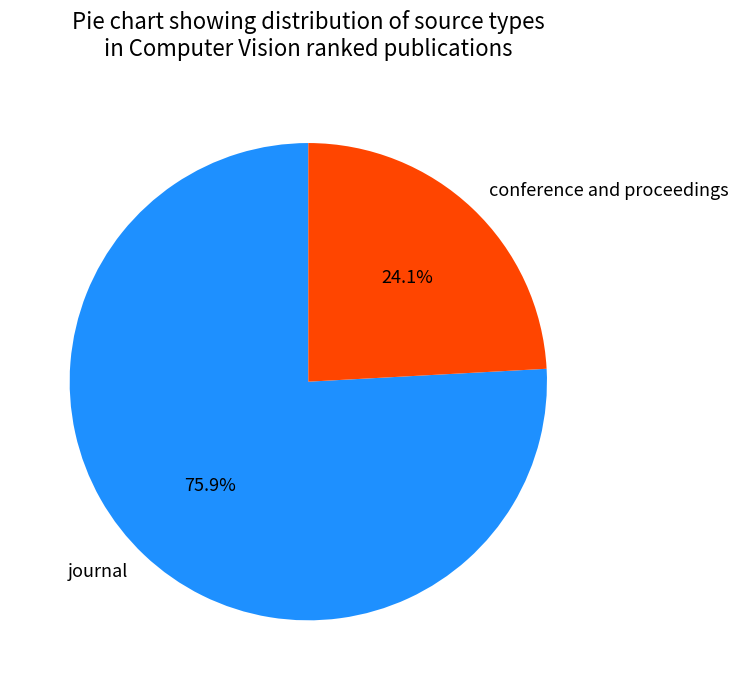

Is it true that conference and proceedings is 38% of the pie?

False